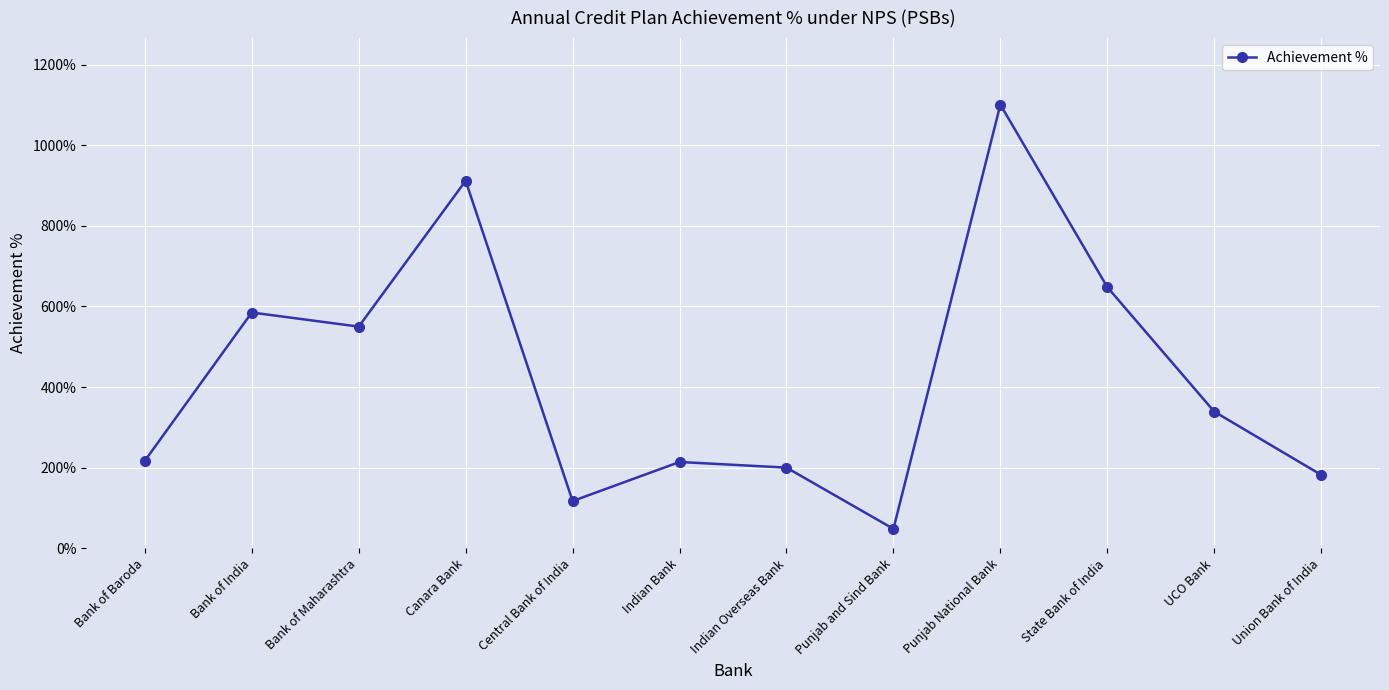

What is the sum of the values at UCO Bank and Bank of Baroda?

556